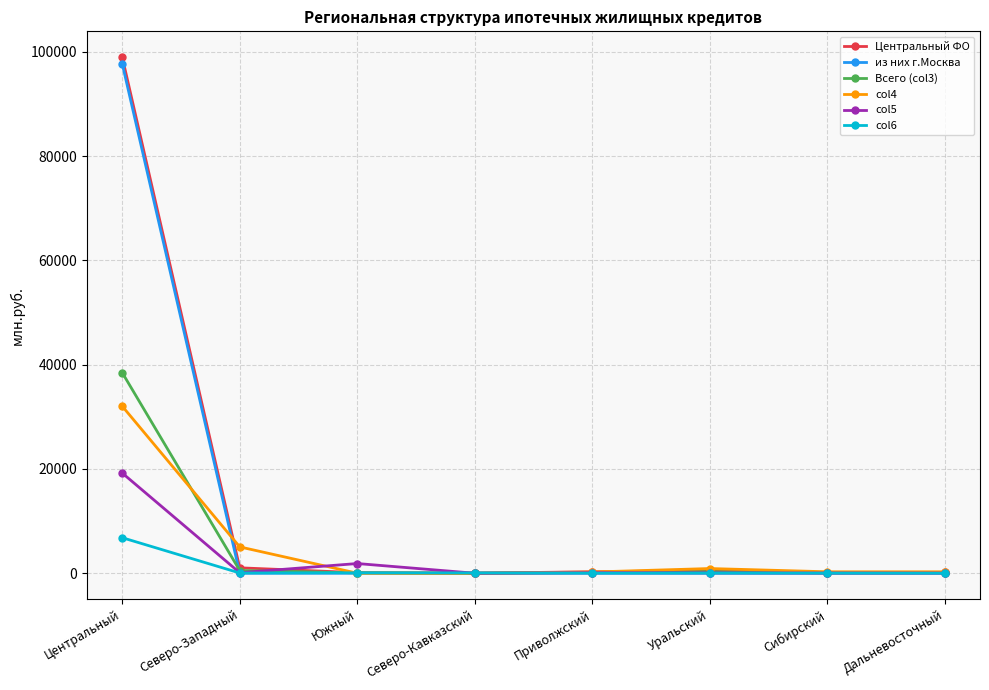

Rank the series by their maximum value, from lowest to highest.

col6, col5, col4, Всего (col3), из них г.Москва, Центральный ФО